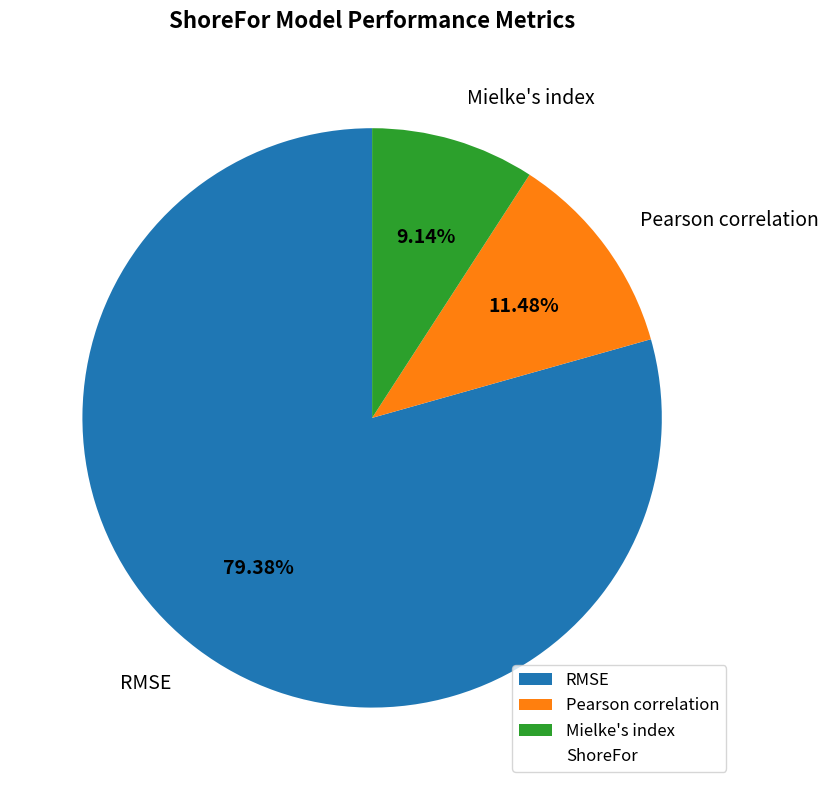

What is the smallest slice in the pie chart?

Mielke's index